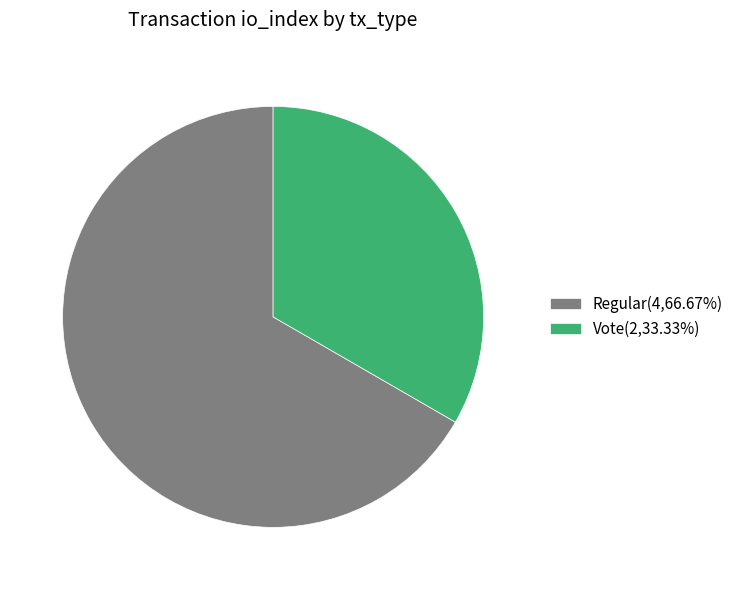

Approximately how many times larger is the value at Vote(2,33.33%) compared to Regular(4,66.67%)?

0.5